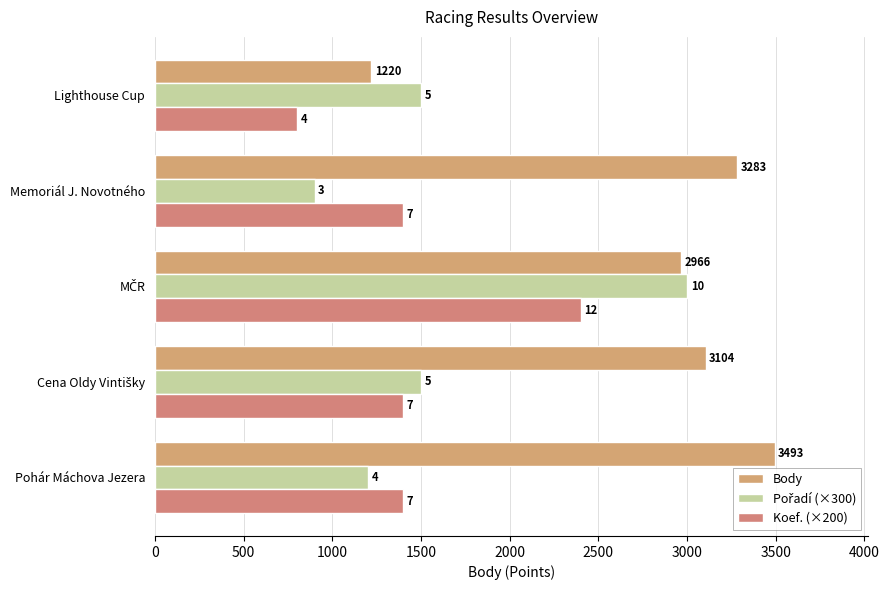

Which series has the widest spread of values?

Body